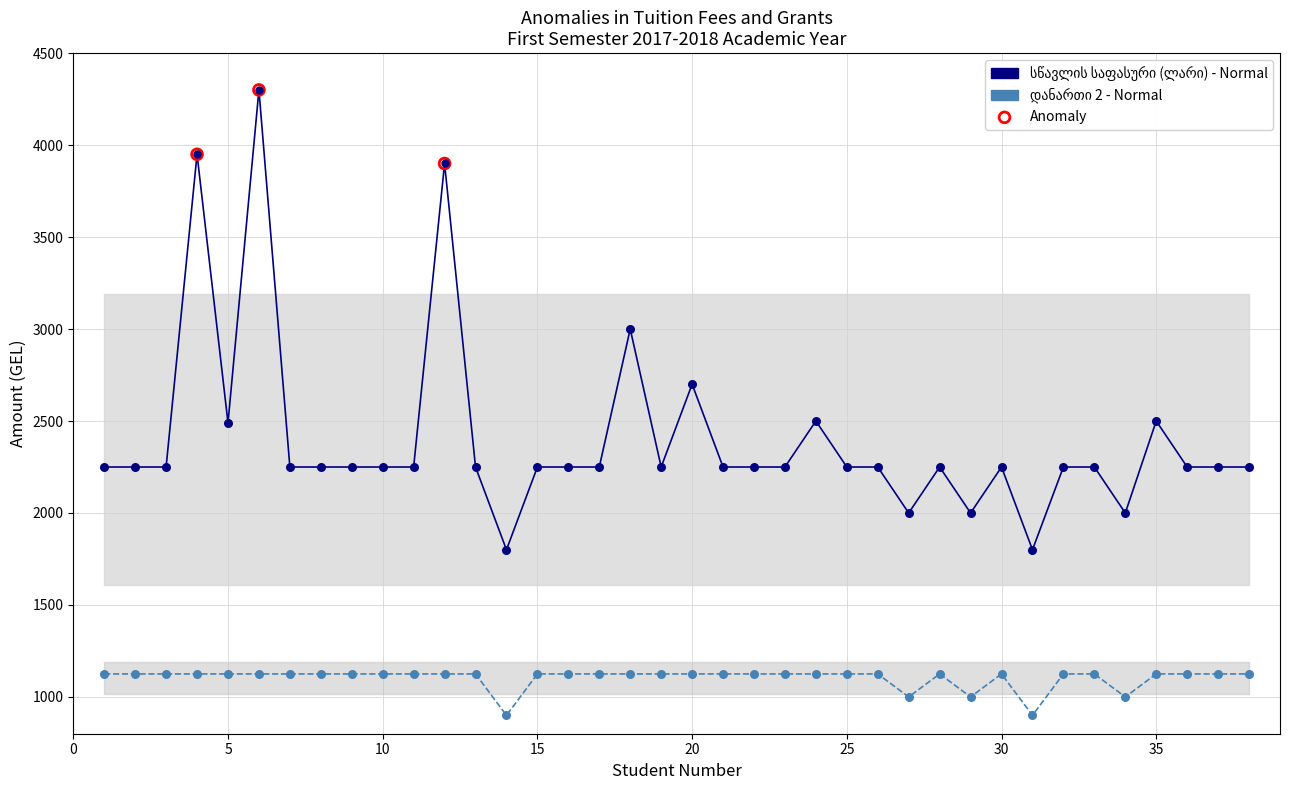

Which series reaches the maximum Y coordinate?

სწავლის საფასური (ლარი)